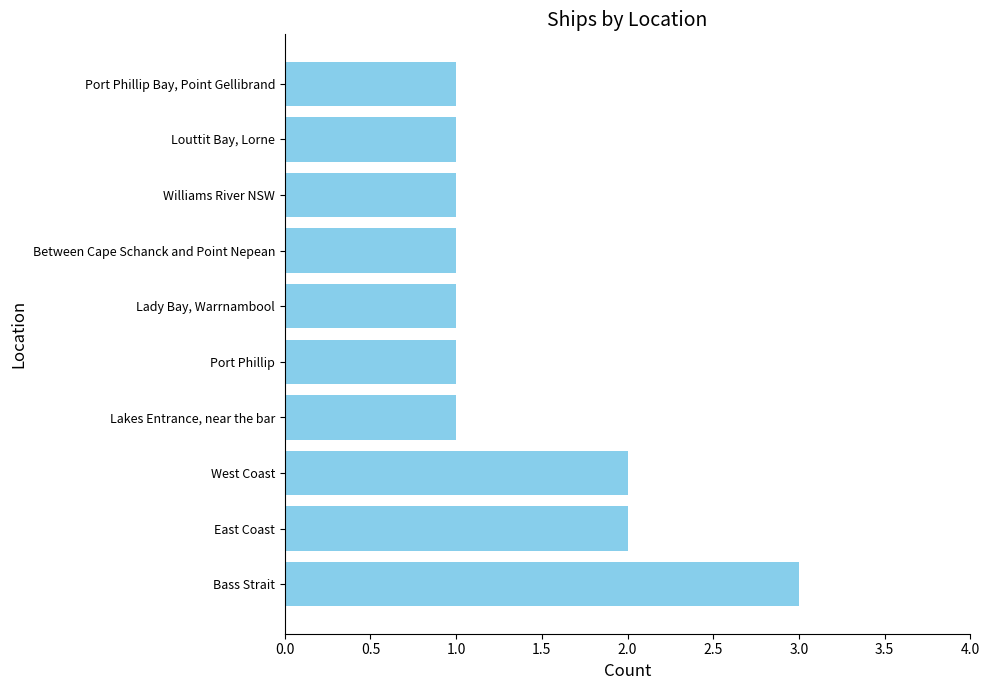

The chart shows a value of 1 at Louttit Bay, Lorne. True or false?

True